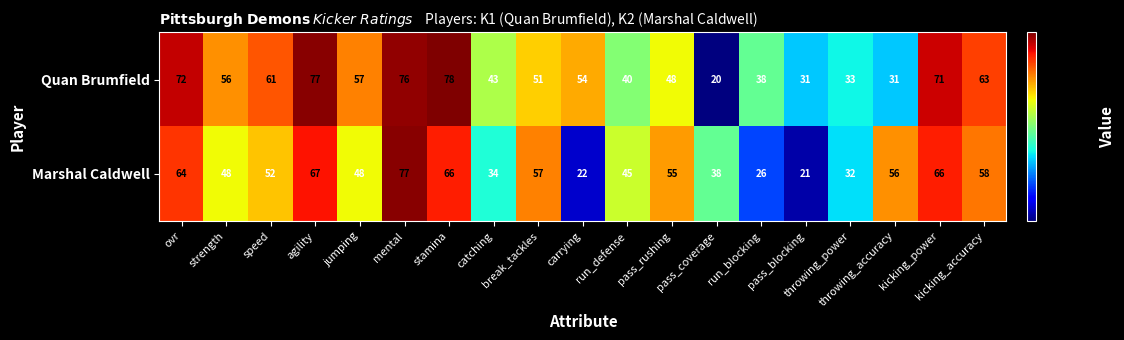

What is the difference between the maximum and minimum values in the Quan Brumfield series?

58